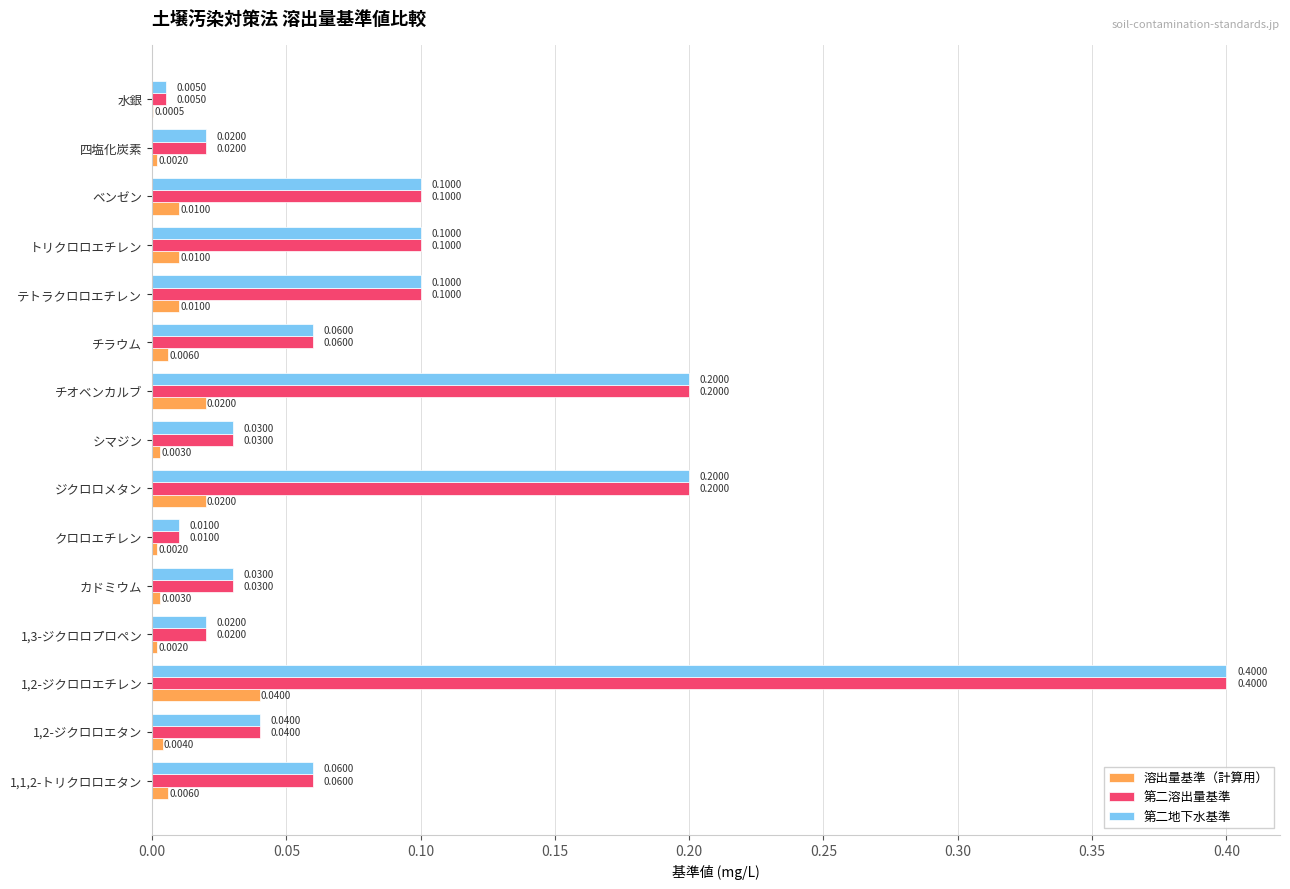

Where is 第二溶出量基準 nearest to the value 0?

水銀